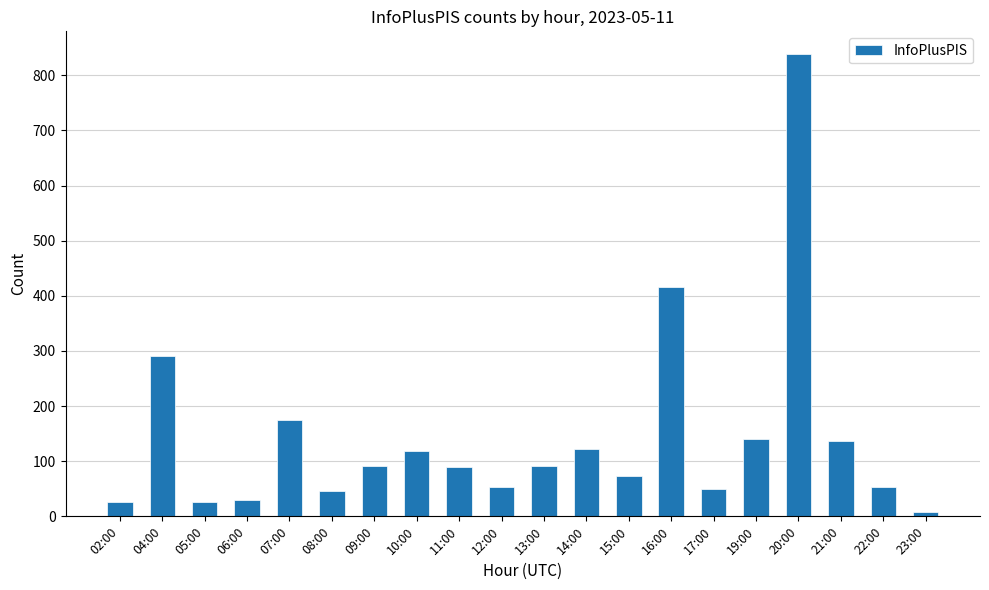

What is the label of the 7th bar from the left?

09:00